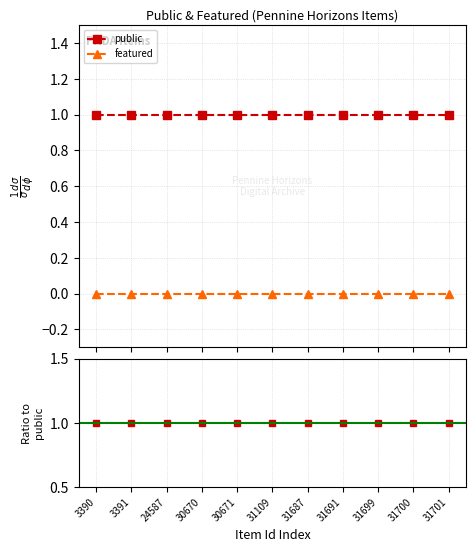

True or false: public has more than 0 points higher than both neighbors.

False